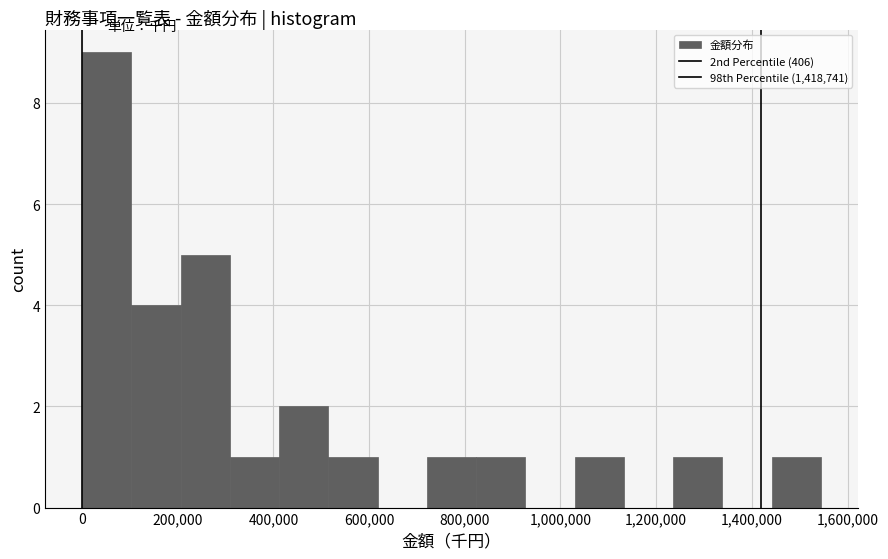

Which range on the x-axis has the tallest bar?

0 to 100000